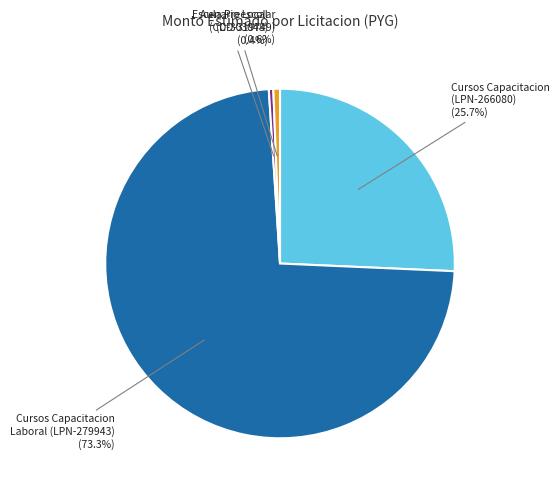

To the nearest percent, what is the difference between the largest and smallest slice percentages?

73%